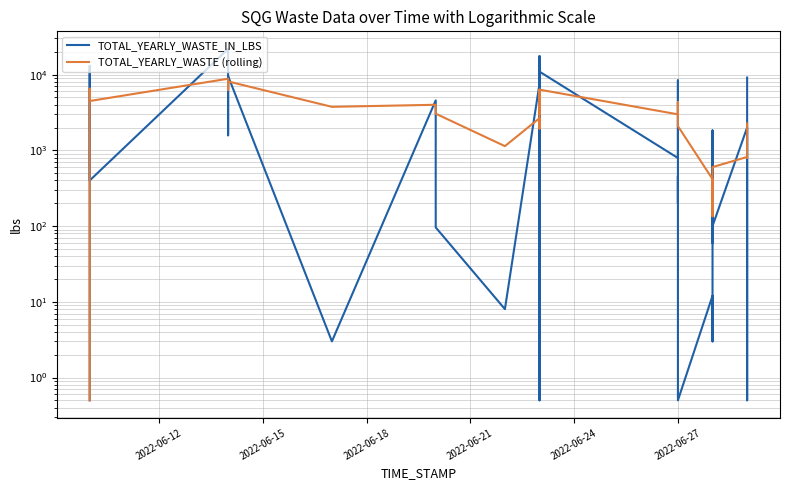

What is the minimum value for TOTAL_YEARLY_WASTE_IN_LBS?

0.5